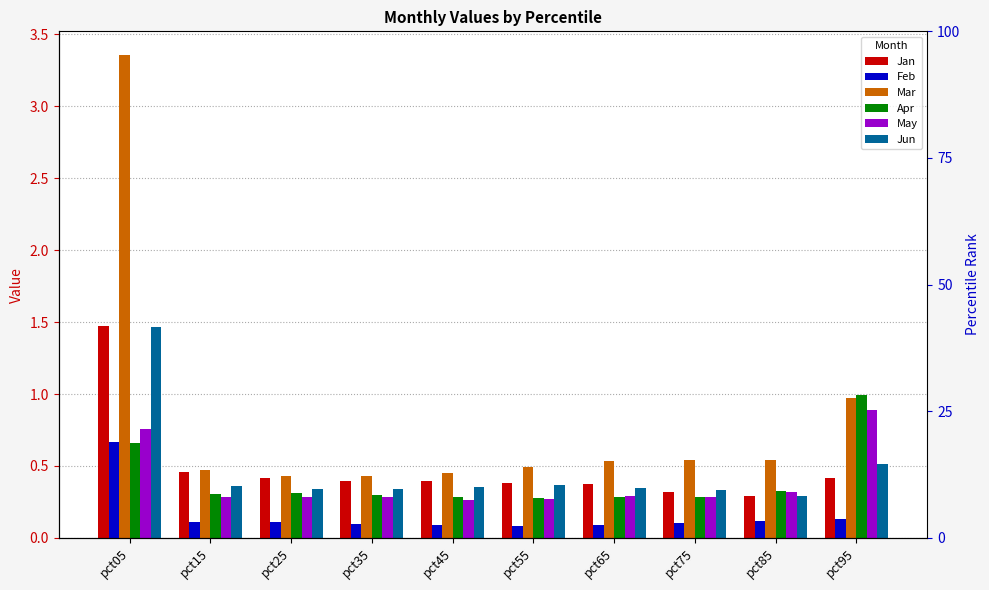

Between pct15 and pct75, which series saw the biggest shift?

Jan